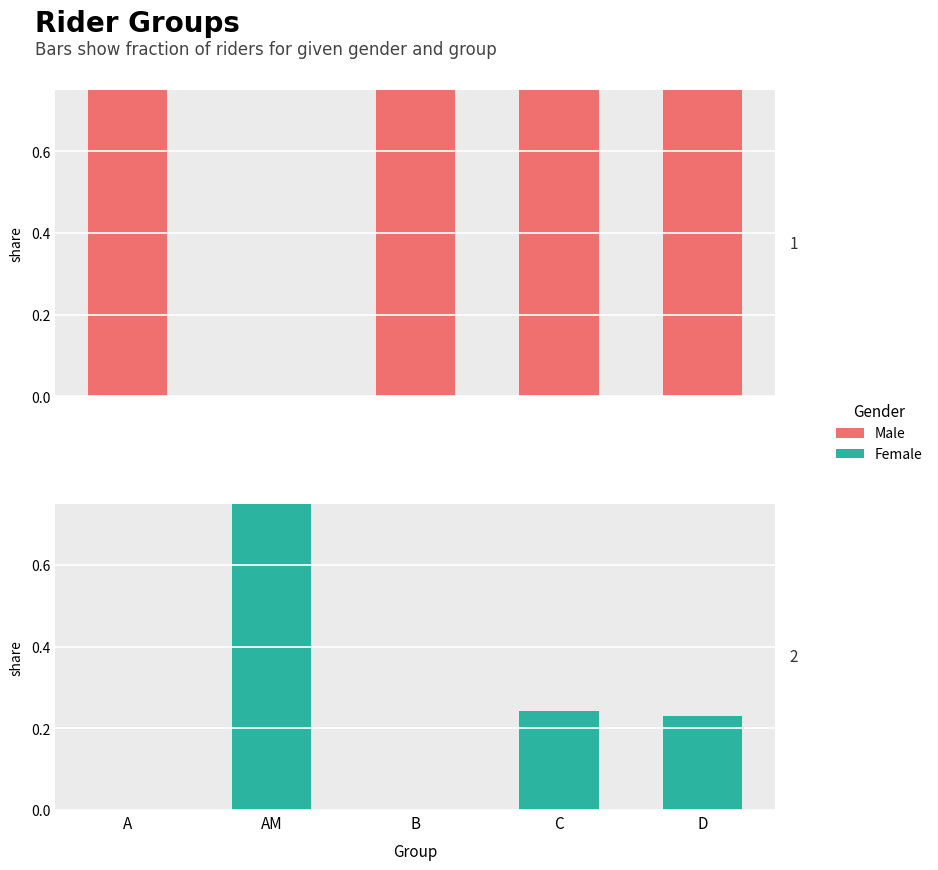

What is the average value of the Female series?

0.3